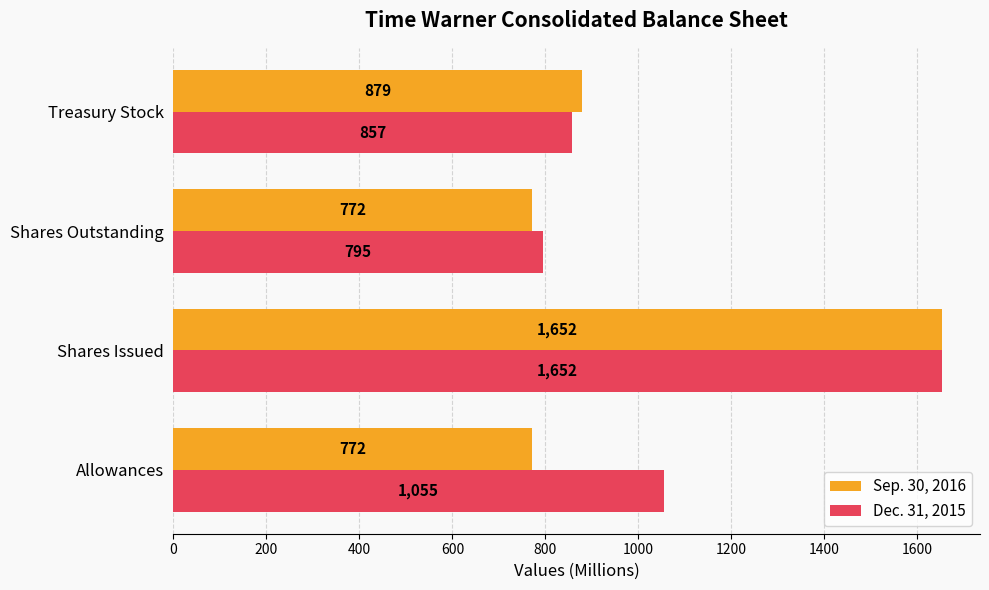

What are all the series names shown in the legend?

Sep. 30, 2016, Dec. 31, 2015